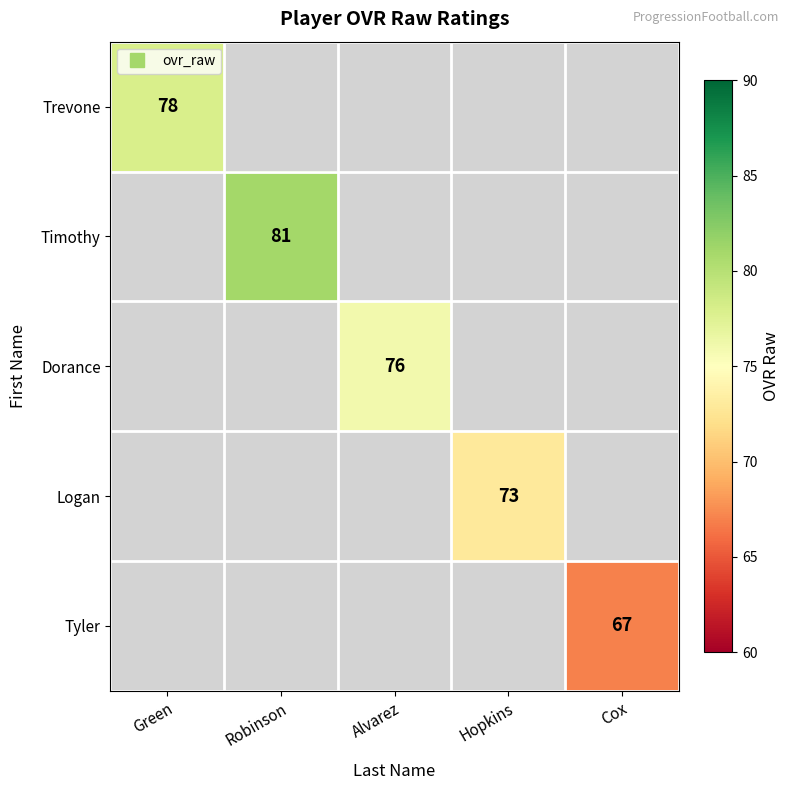

Is it true that Dorance equals 76.0 at Alvarez?

True